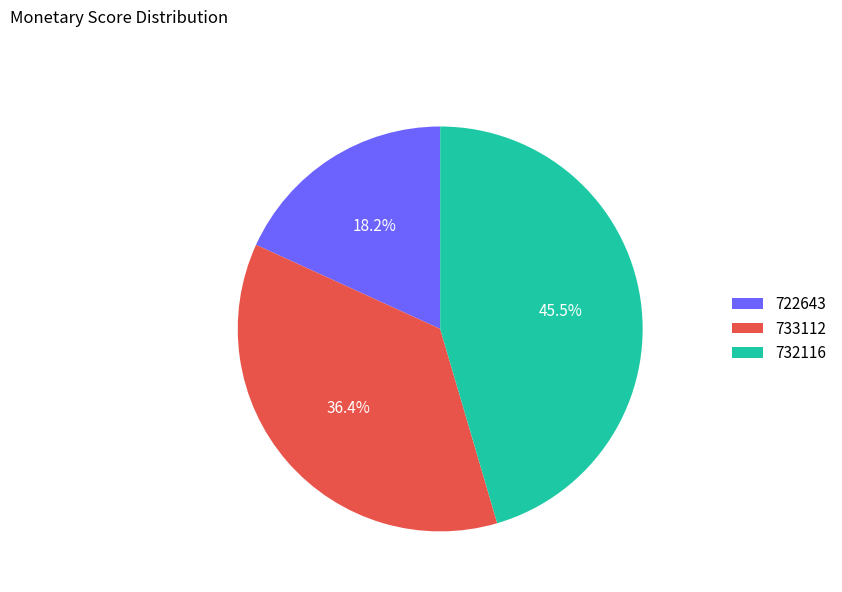

To the nearest percent, what is the difference between the largest and smallest slice percentages?

27%